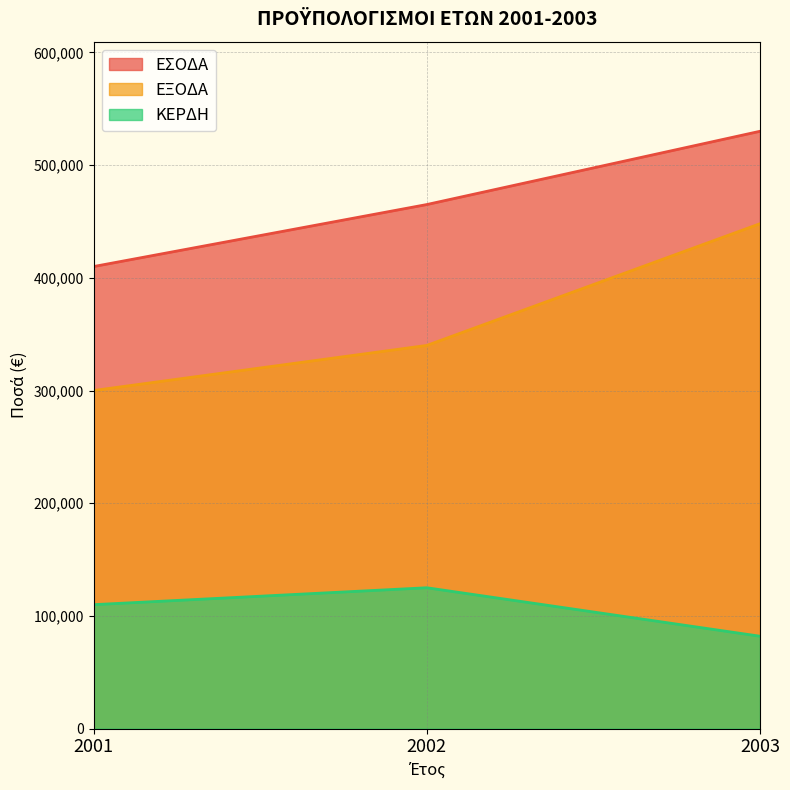

Rank the series at 2002 from highest to lowest value.

ΕΣΟΔΑ, ΕΞΟΔΑ, ΚΕΡΔΗ